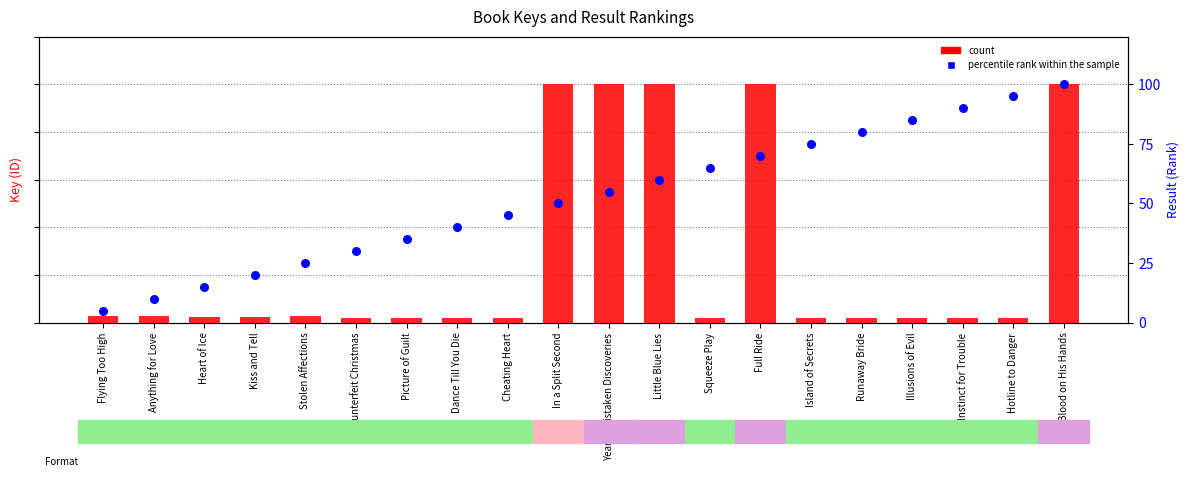

Which series has the largest total across all categories?

count